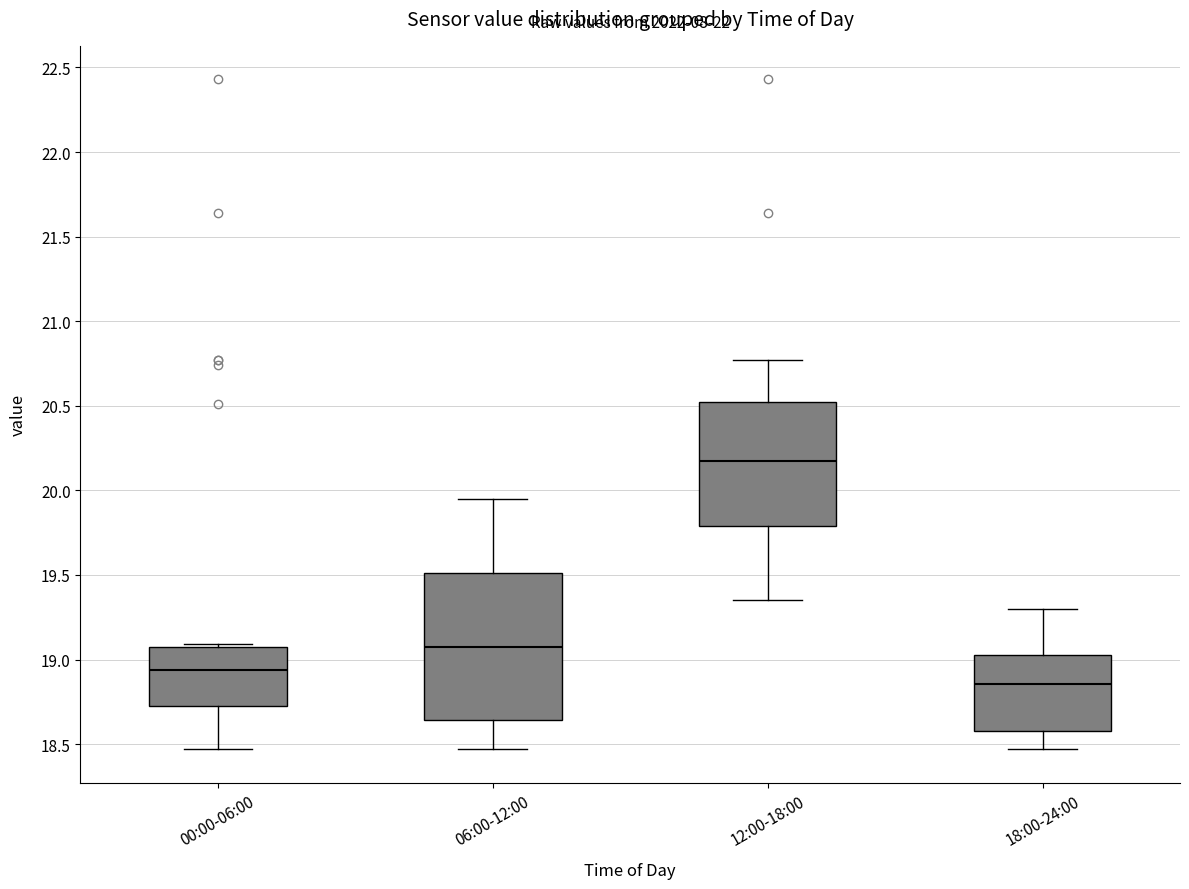

Comparing the boxes themselves (not the whiskers), which one is the tallest?

06:00-12:00